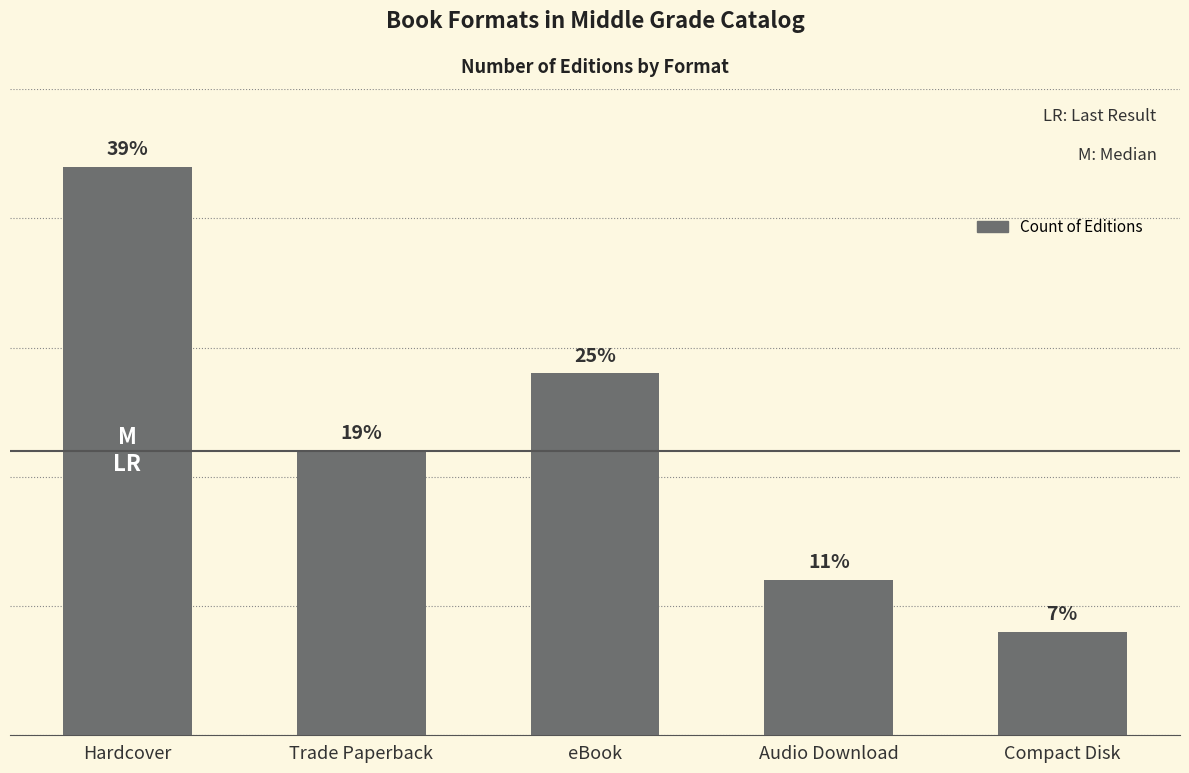

Does the chart contain any negative values?

No